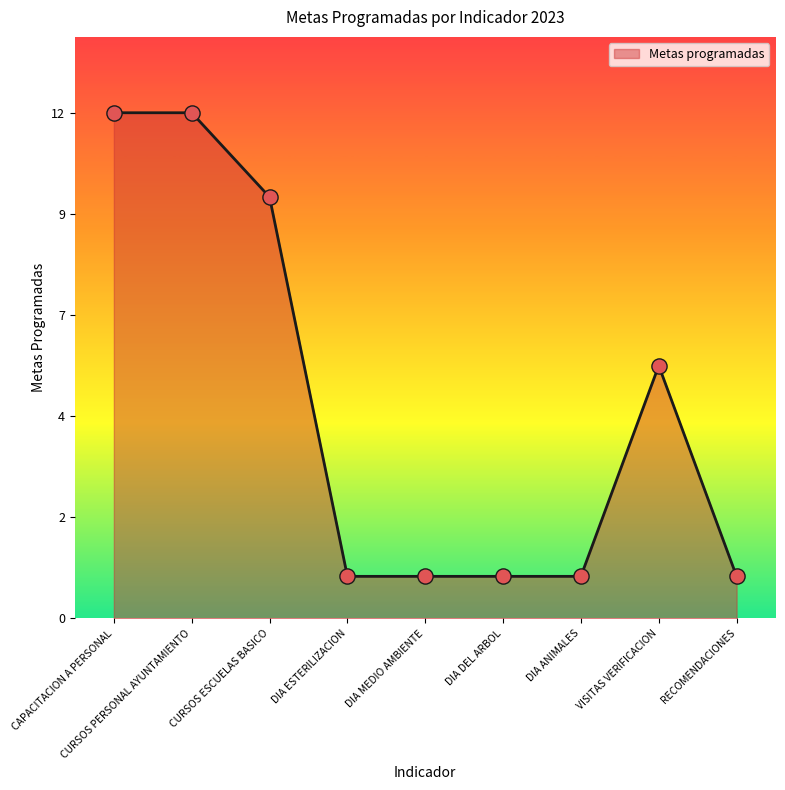

Is this an area chart (filled region under the line)?

Yes